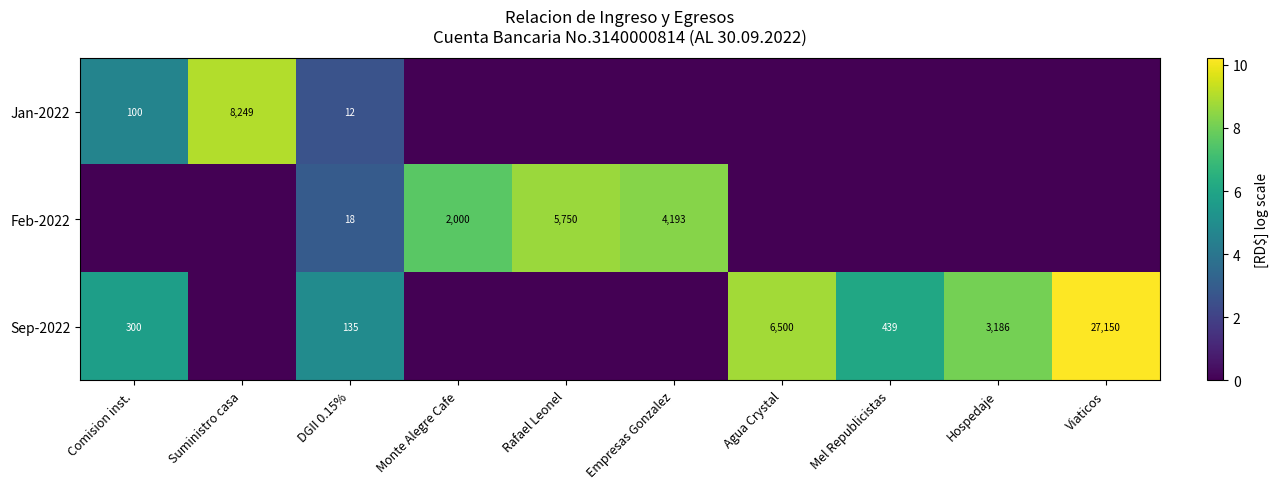

What is the difference between the Jan-2022 values at Suministro casa and Comision inst.?

8149